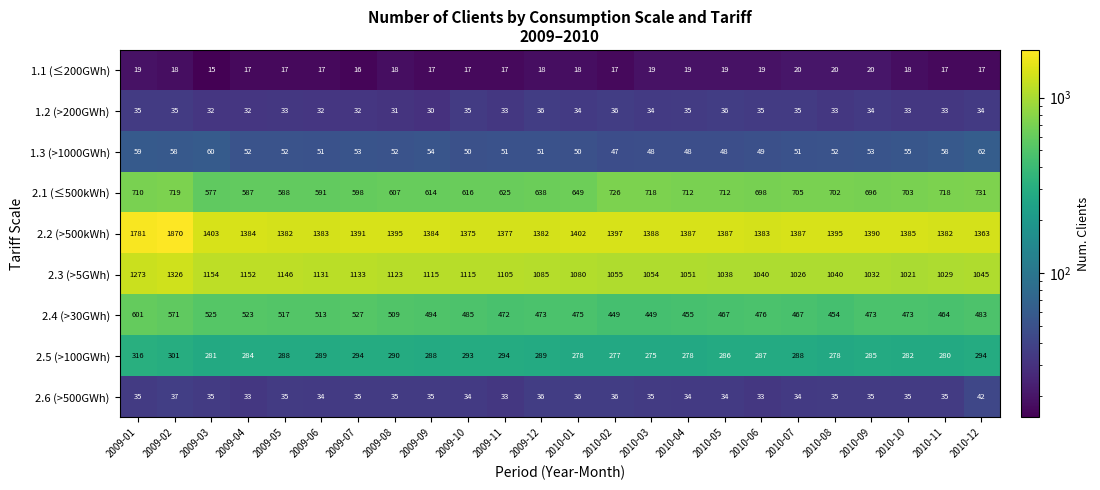

At which category does the chart reach its peak across all series?

2009-02